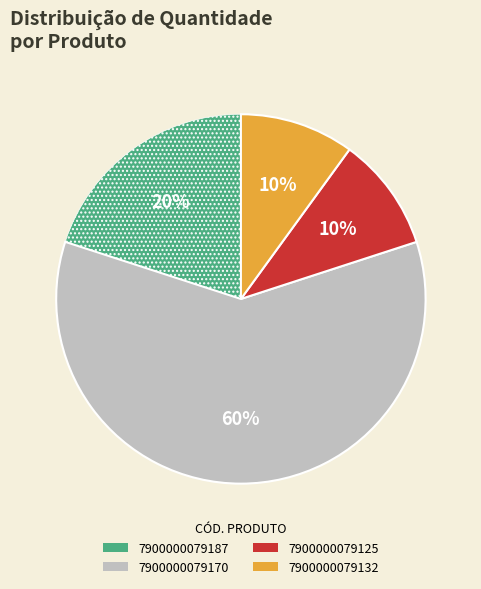

How many segments does this pie chart have?

4